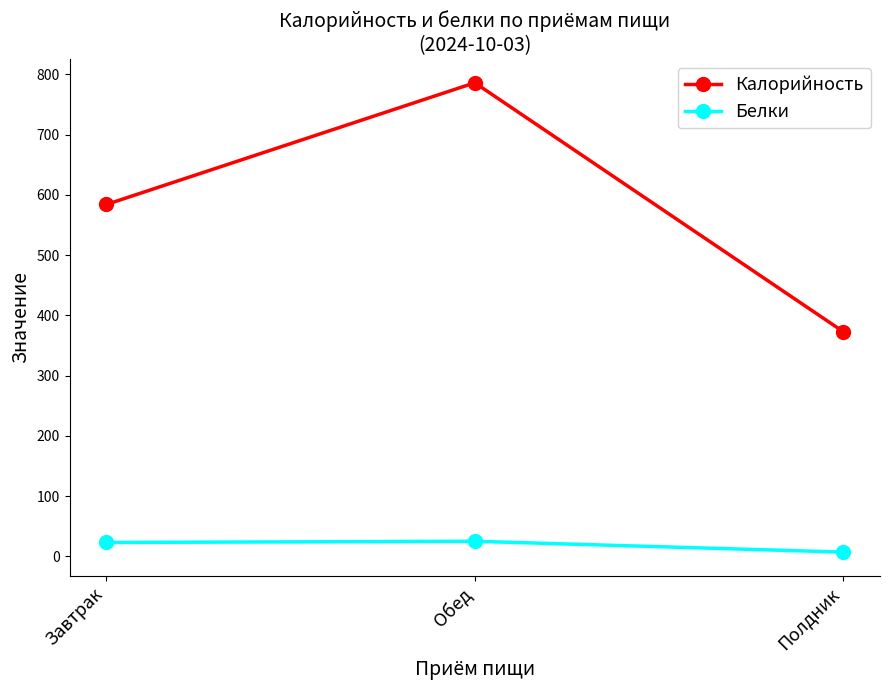

At which category does the chart reach its minimum across all series?

Полдник